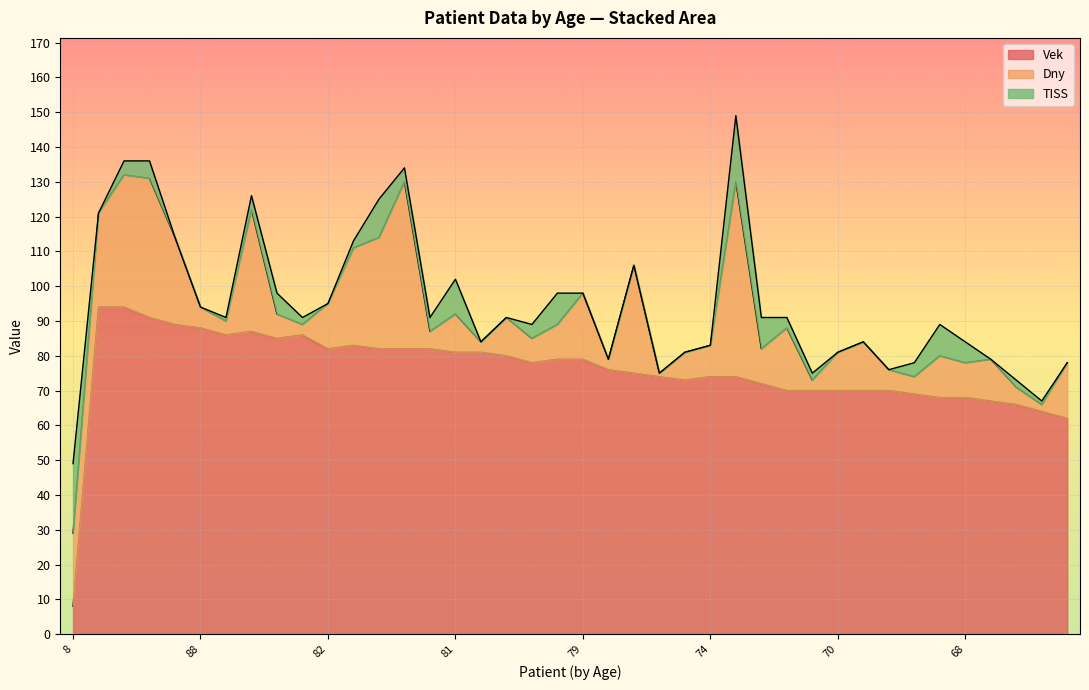

Reading right to left, extract all data points from this chart.

Vek: 62	64	66	67	68	68	69	70	70	70	70	70	72	74	74	73	74	75	76	79	79	78	80	81	81	82	82	82	83	82	86	85	87	86	88	89	91	94	94	8
Dny: 16	2	5	12	10	12	5	6	14	11	3	18	10	56	9	8	1	31	3	19	10	7	11	3	11	5	48	32	28	13	3	7	35	4	6	25	40	38	27	21
TISS: 0	1	2	0	6	9	4	0	0	0	2	3	9	19	0	0	0	0	0	0	9	4	0	0	10	4	4	11	2	0	2	6	4	1	0	0	5	4	0	20